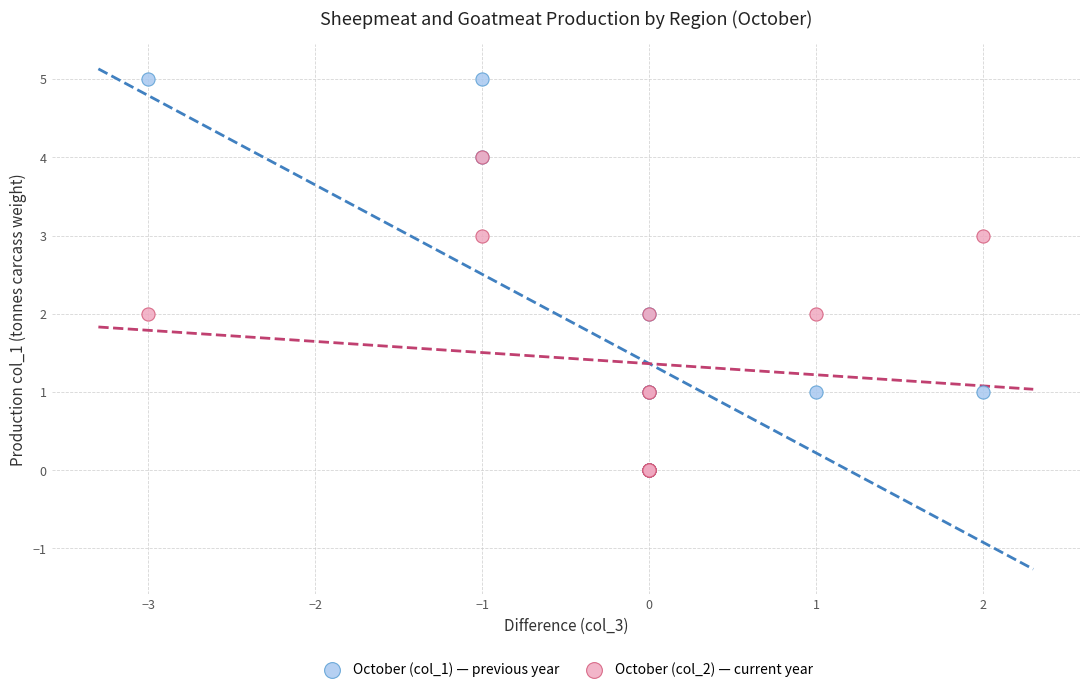

Which series has the largest Y range (max minus min)?

October (col_1) — previous year